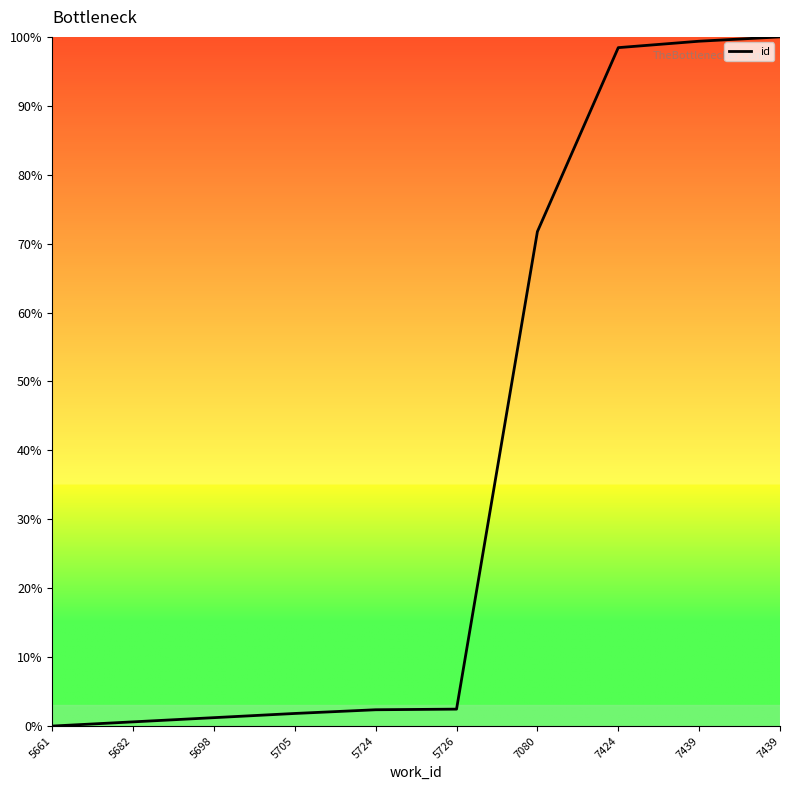

Does the chart have visible grid lines?

No